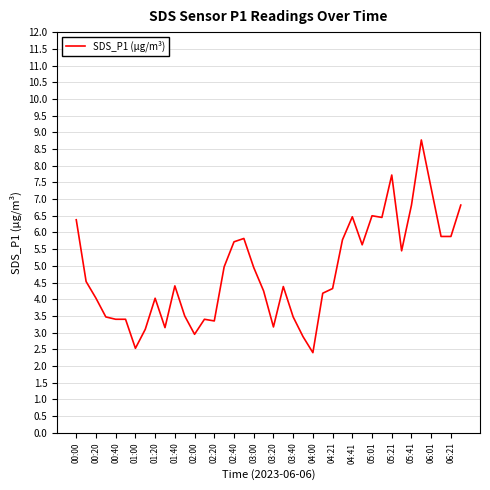

What is the greatest value displayed?

8.8